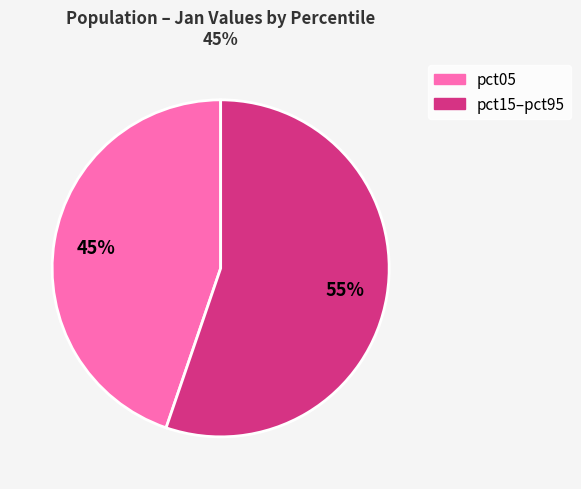

Is the sum of pct05 and pct15–pct95 greater than half?

Yes